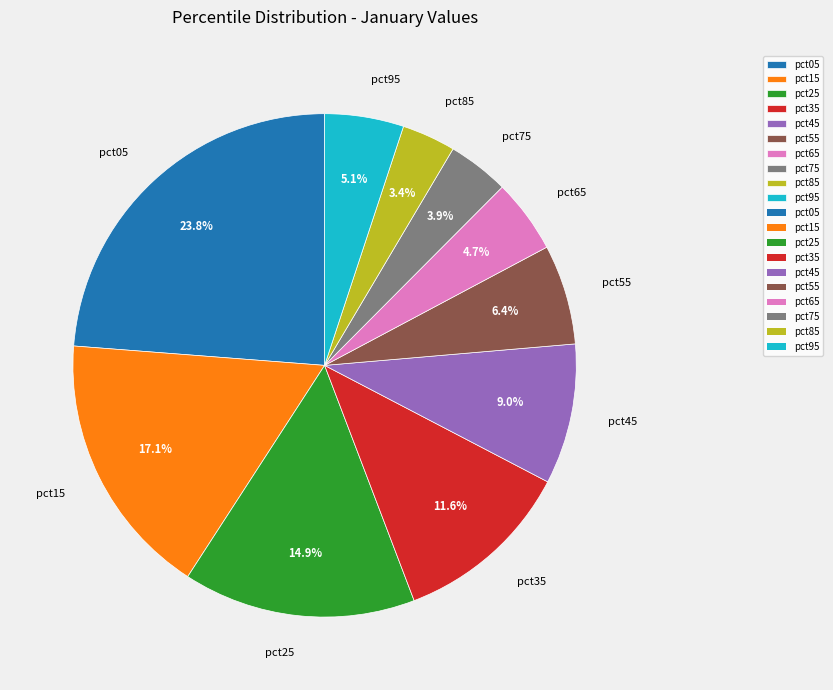

What is the largest slice in the pie chart?

pct05